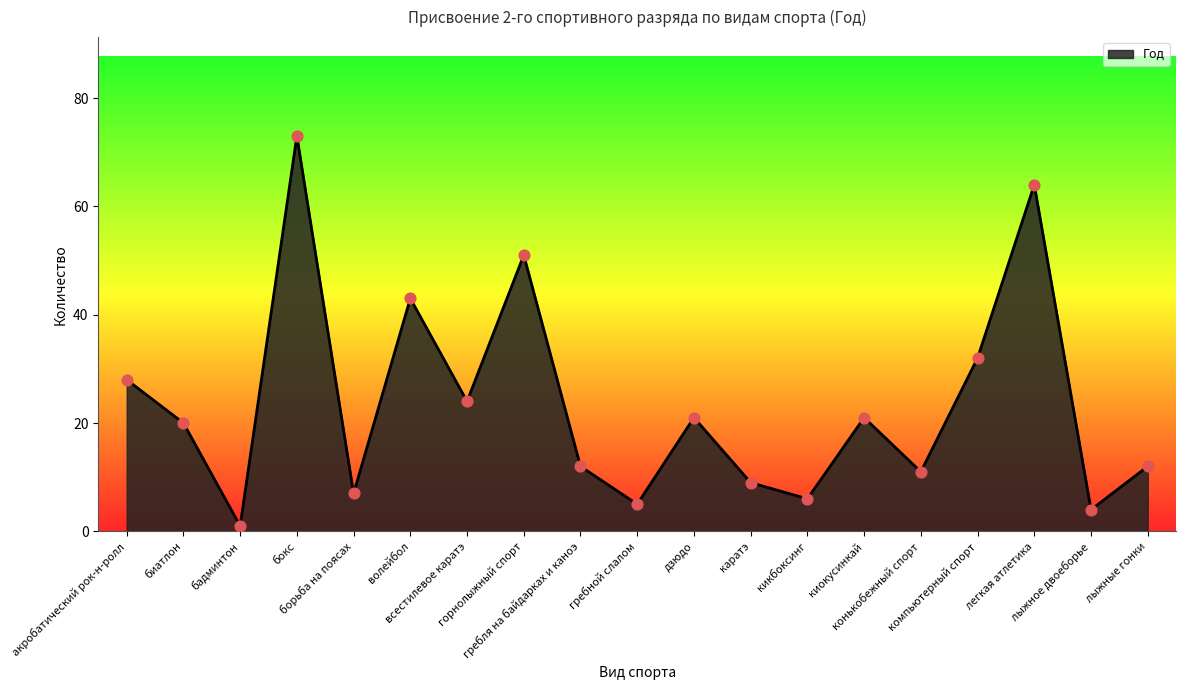

What is the change in value from лыжное двоеборье to лыжные гонки?

+8